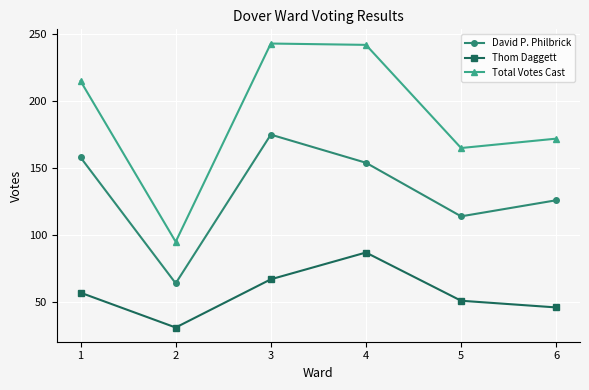

Is the value of David P. Philbrick at 2 greater than the value of Total Votes Cast at 1?

No